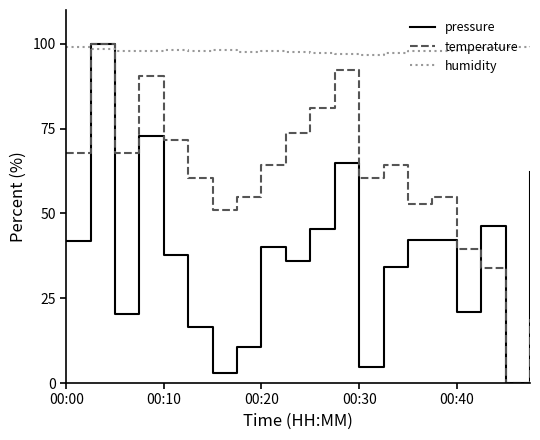

How many times do pressure and humidity cross each other?

2